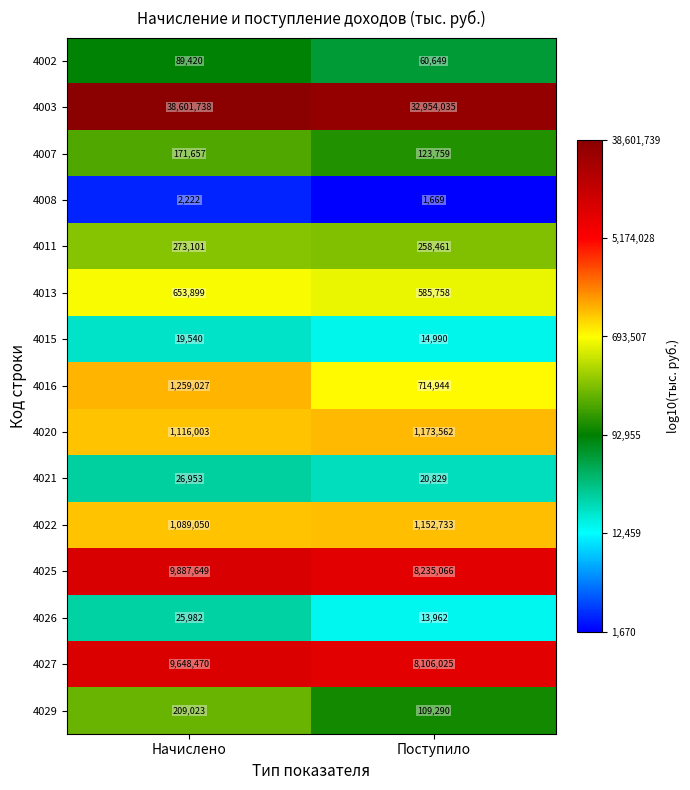

At which category is the sum across all series the highest?

Начислено